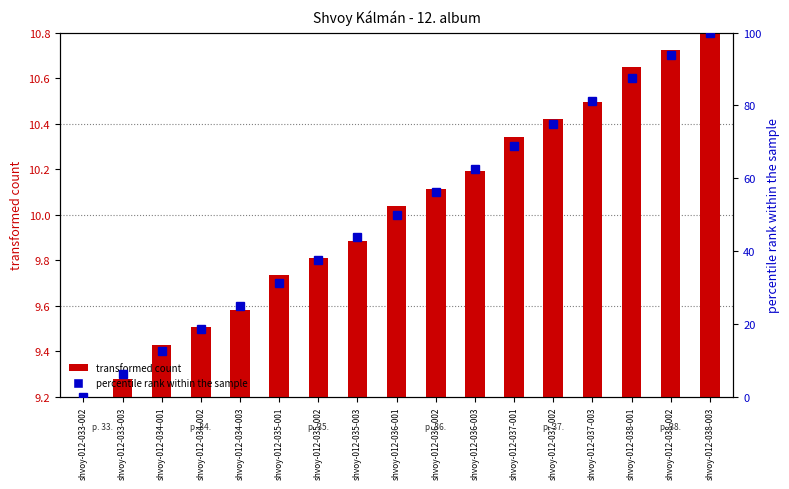

Where is transformed count nearest to the value 0?

shvoy-012-033-002